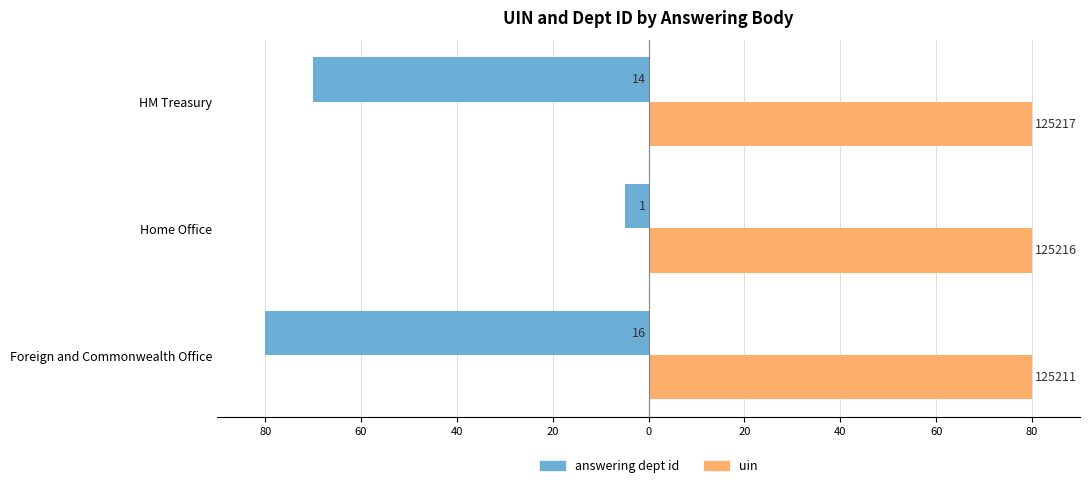

What is the smallest value displayed?

-80.0